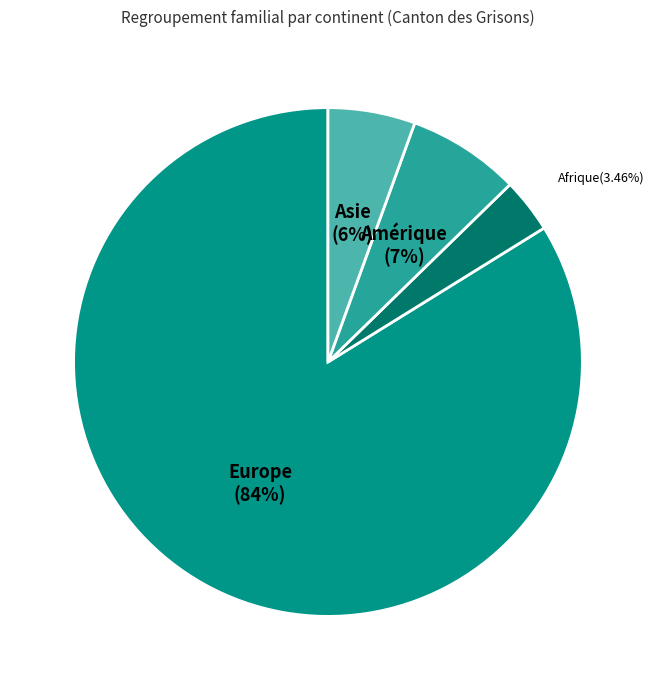

True or false: Amérique accounts for 19% of the total.

False